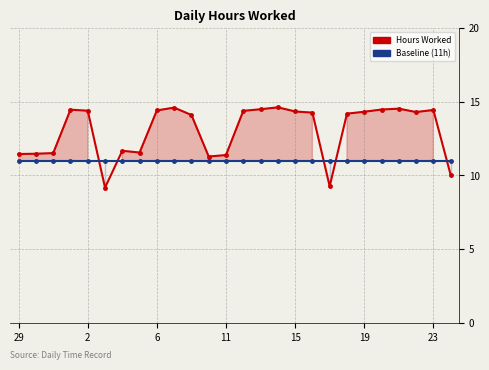

Which label corresponds to the largest value in the chart?

15